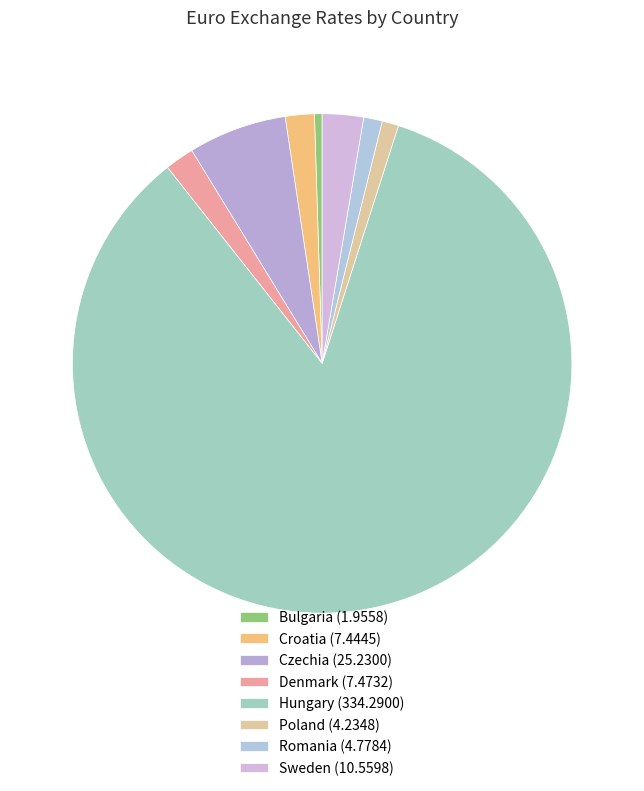

Is it true that Bulgaria is 10% of the pie?

False